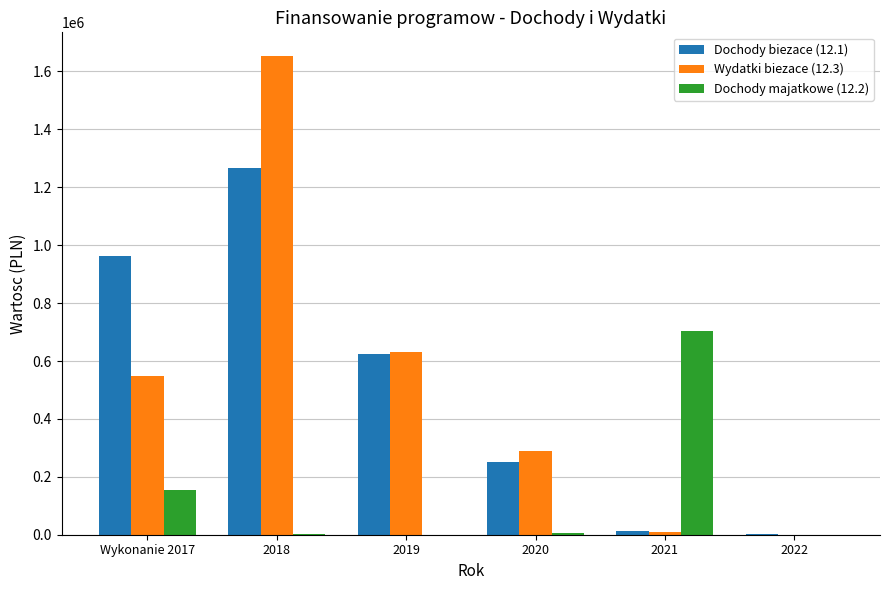

The value of Wydatki biezace (12.3) at 2019 is 216087.0. True or false?

False